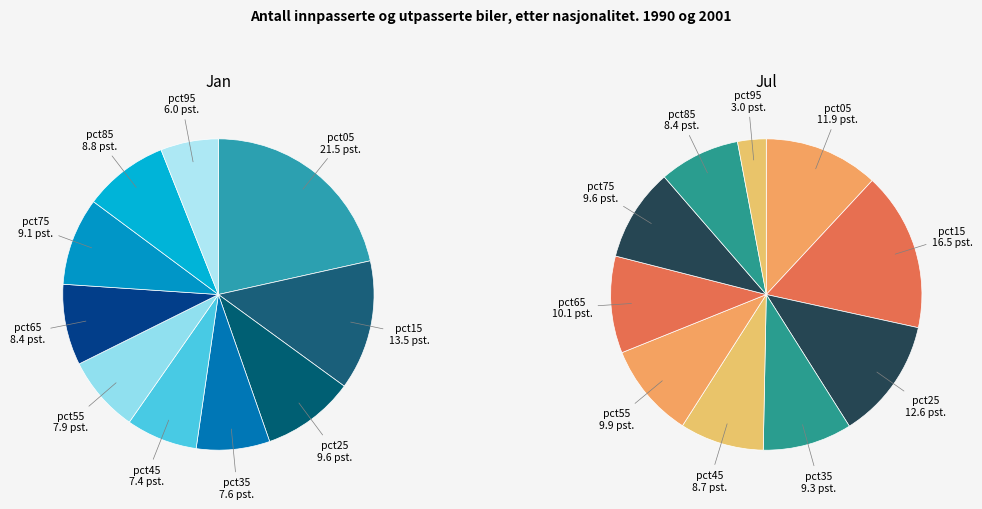

Combined, what portion of the pie is 3 and 6?

16.0%